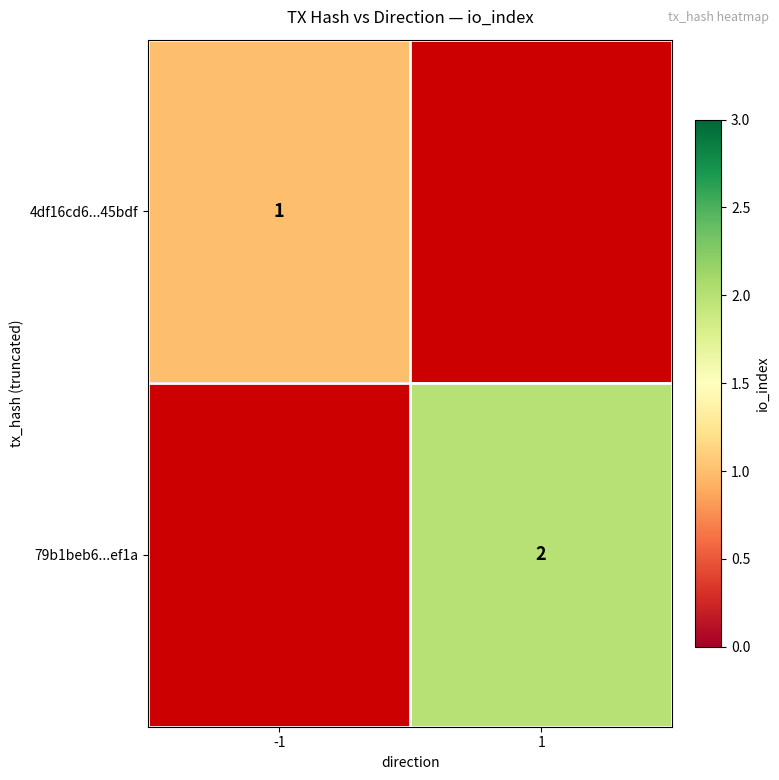

How many data points does each series have?

2